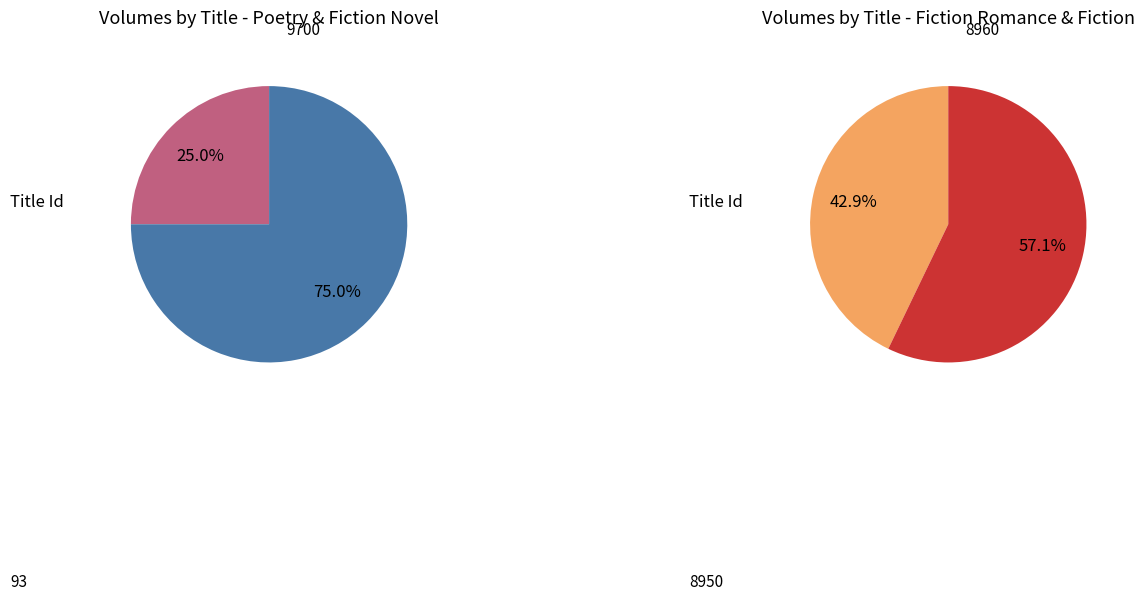

Is 8960 the majority of the pie?

No